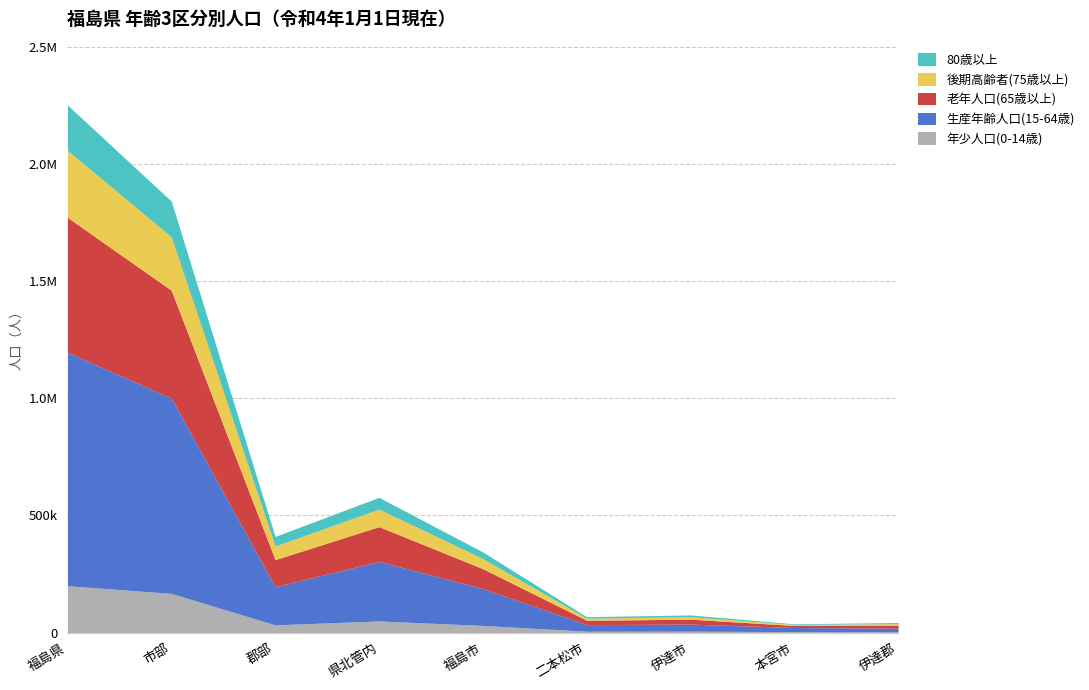

What is the label of the 5th point from the right?

福島市